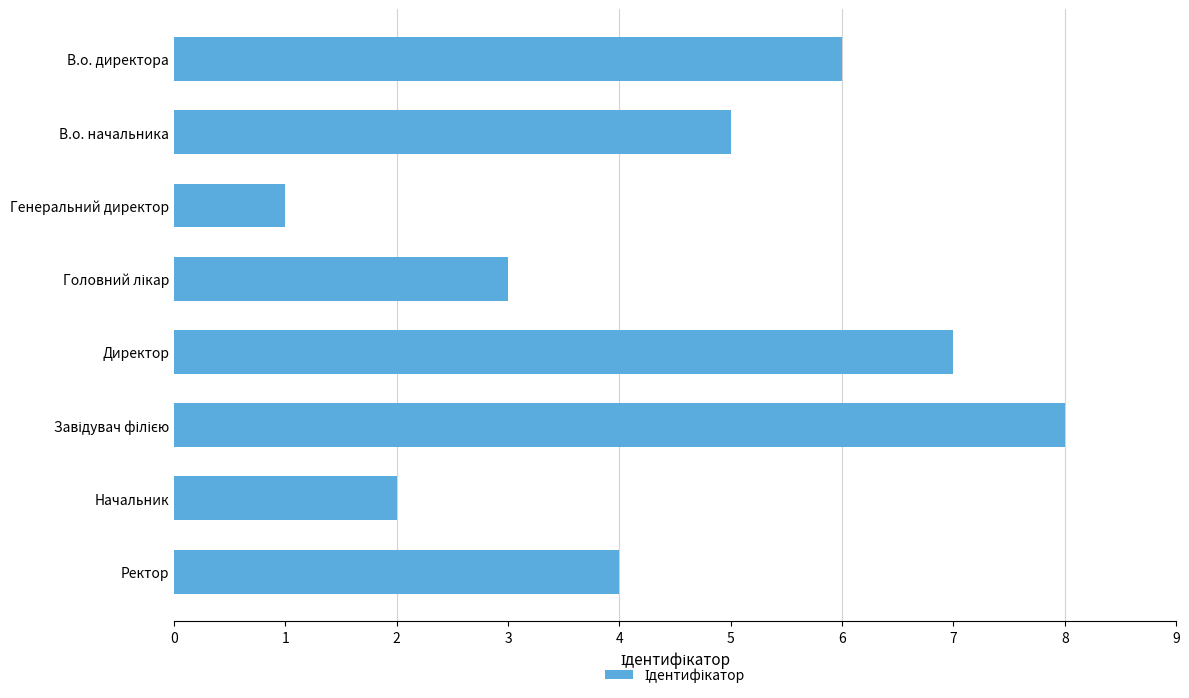

Count the number of categories in the chart.

8